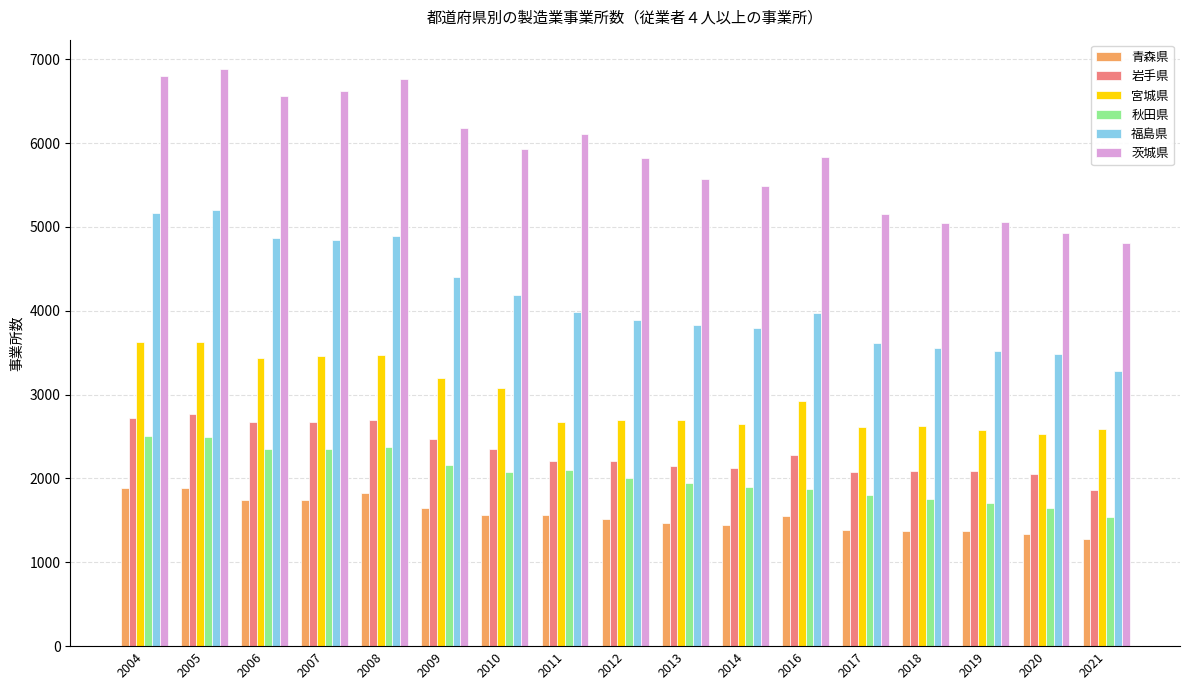

Which series has the largest range (max minus min)?

茨城県